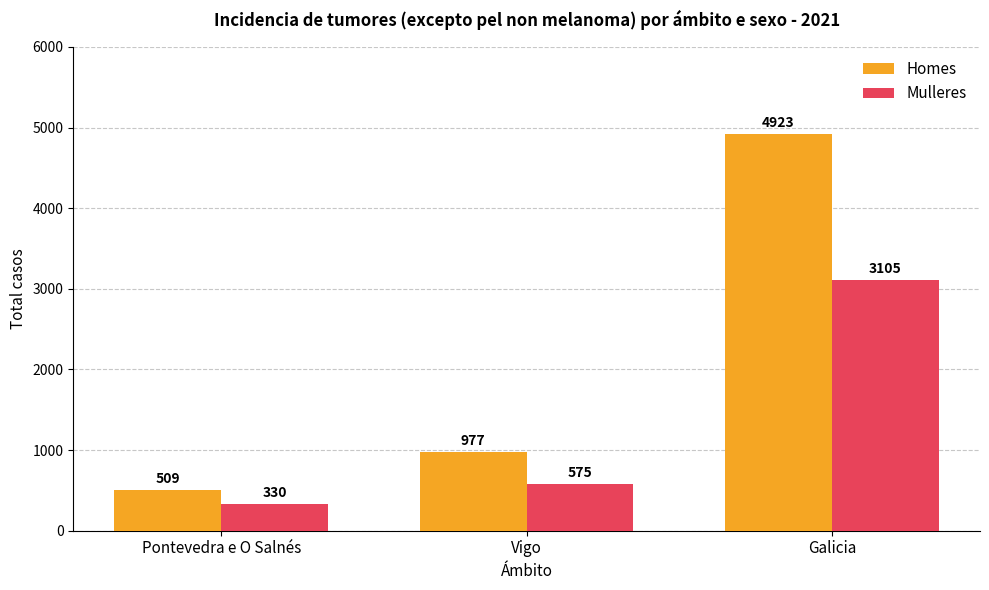

What is the value of the Mulleres bar at the 1st from the left?

330